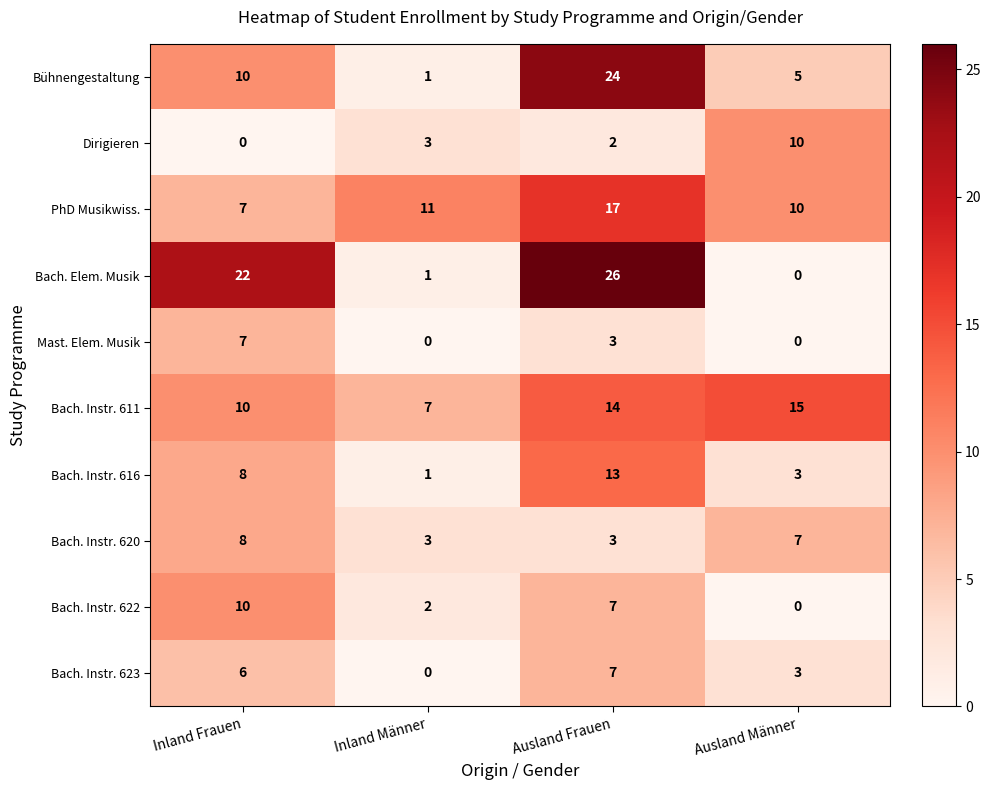

Which series has the largest range (max minus min)?

Bach. Elem. Musik